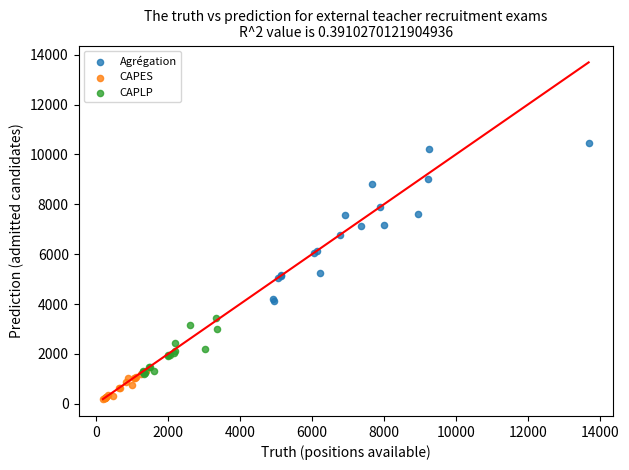

Which series contains the highest Y value?

Agrégation